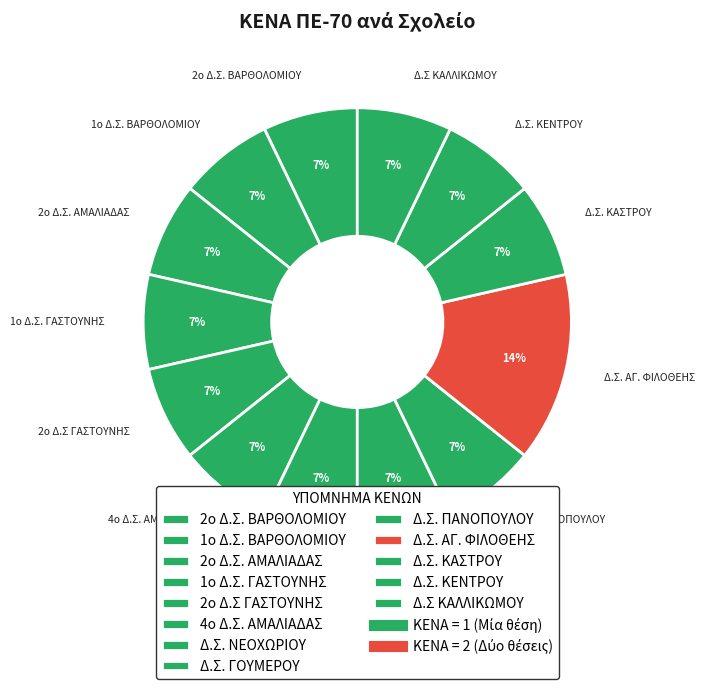

Is there a majority slice in this chart?

No